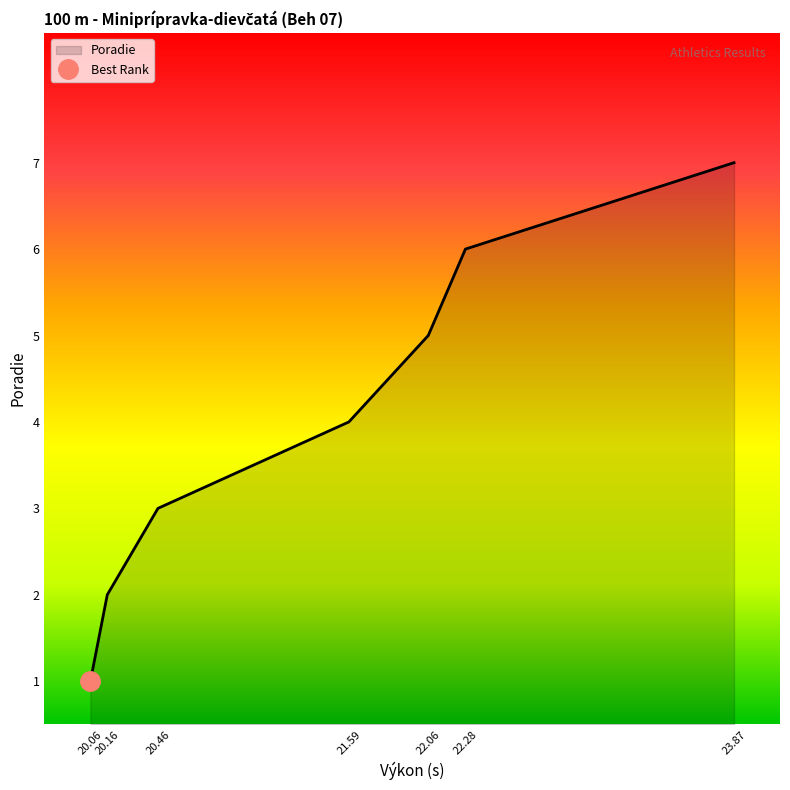

What is the difference between the values at 22.28 and 20.46?

3.0